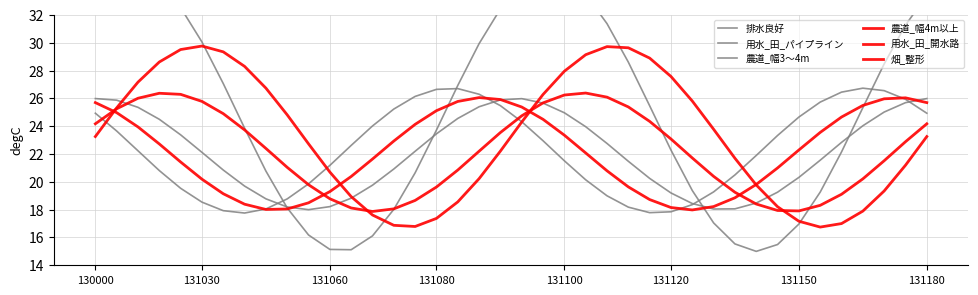

Which series changed the most between 11 and 25?

排水良好